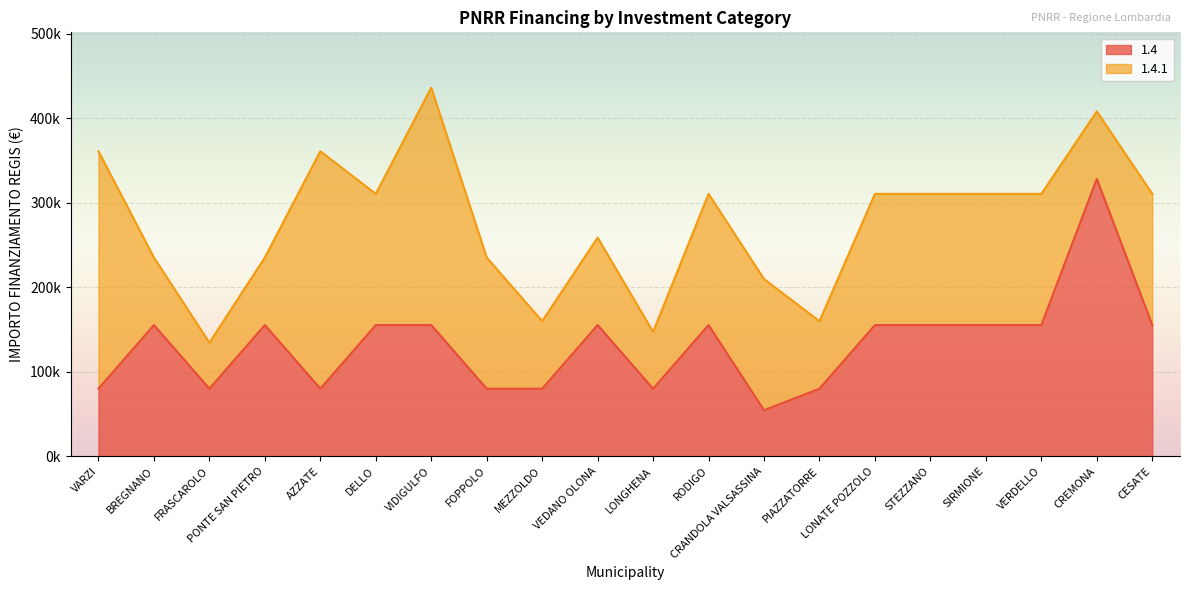

What is the label of the 6th point from the right?

LONATE POZZOLO